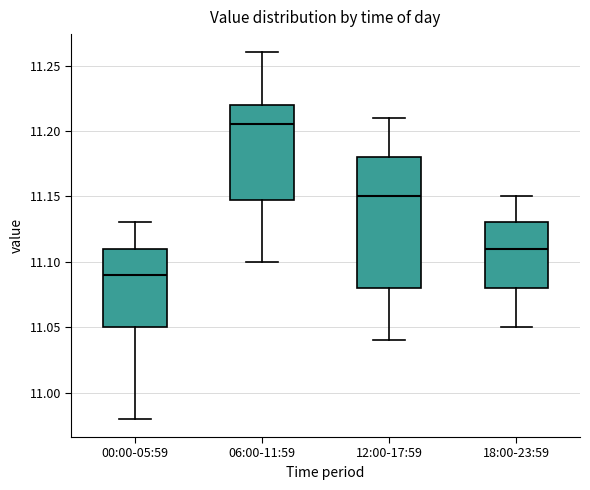

Reading left to right, read every box against the y-axis: the position of its median line, the range the box covers, and the ends of its whiskers. The values are not printed on the chart, so give them approximately, as read against the axis.

00:00-05:59: median 11.090, box 11.050 to 11.110, whiskers 10.980 to 11.130
06:00-11:59: median 11.205, box 11.150 to 11.220, whiskers 11.100 to 11.260
12:00-17:59: median 11.150, box 11.080 to 11.180, whiskers 11.040 to 11.210
18:00-23:59: median 11.110, box 11.080 to 11.130, whiskers 11.050 to 11.150